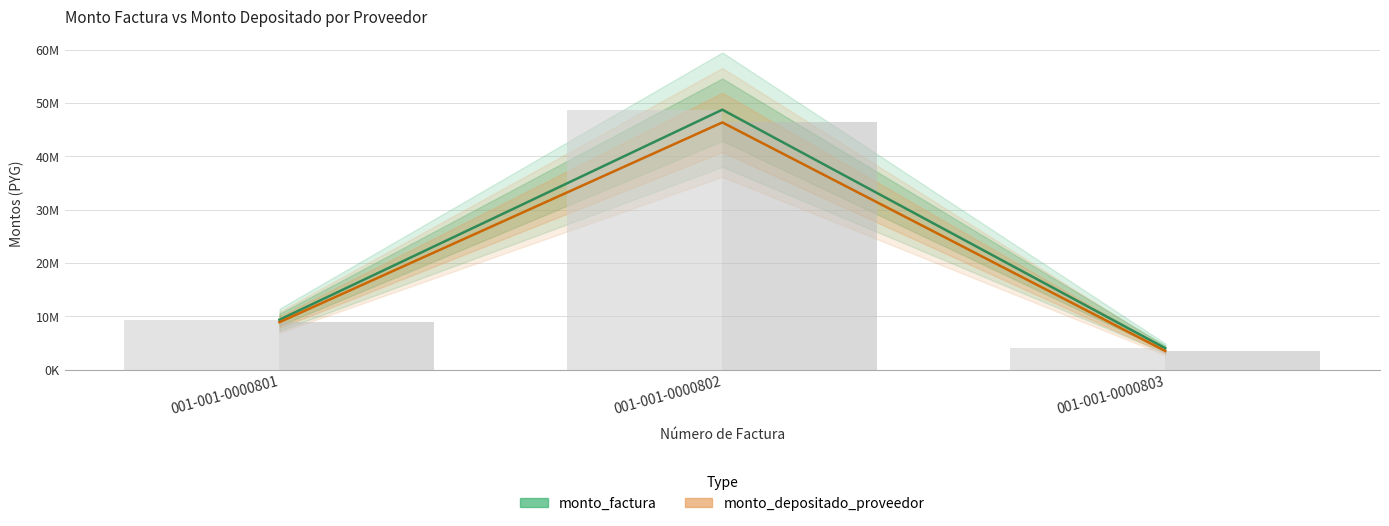

Reading left to right, extract all data points from this chart.

monto_factura: 9366070	48729420	4036600
monto_depositado_proveedor: 8906963	46340793	3510157